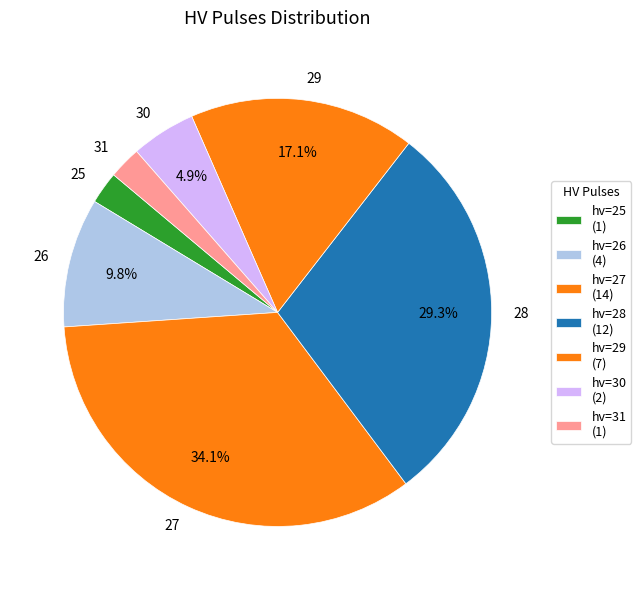

The 27 slice represents 26% of the pie. True or false?

False